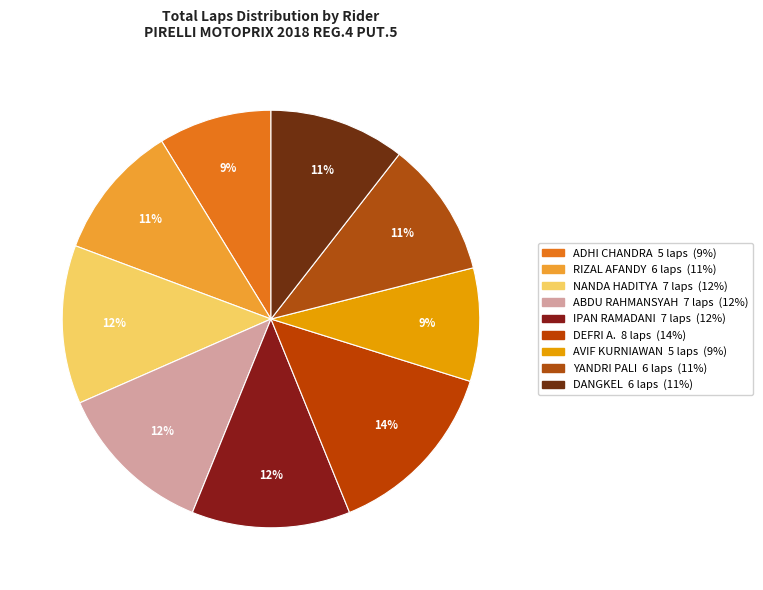

Does AVIF KURNIAWAN represent more than half of the total?

No